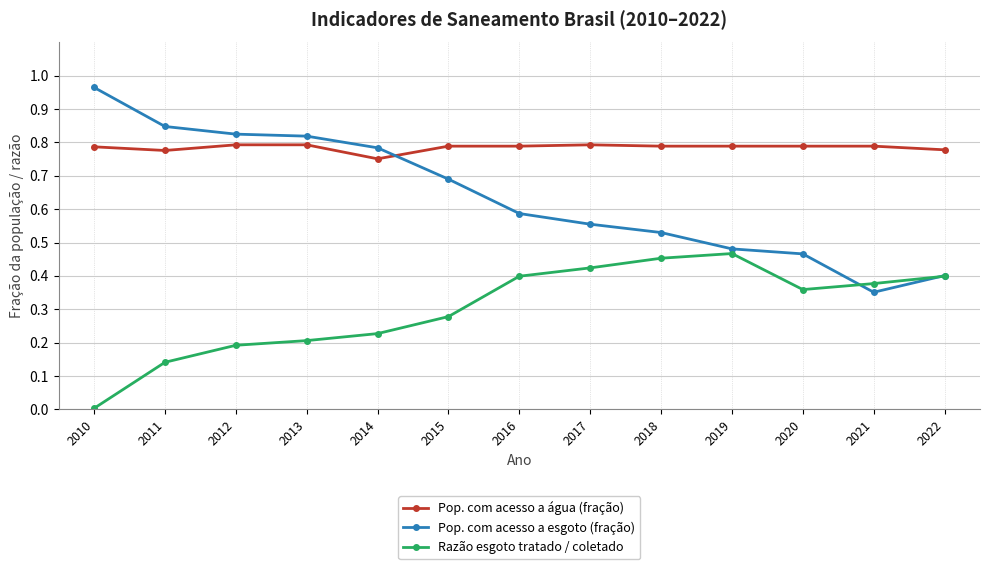

List the series in order of their peak value, lowest first.

Razão esgoto tratado / coletado, Pop. com acesso a água (fração), Pop. com acesso a esgoto (fração)